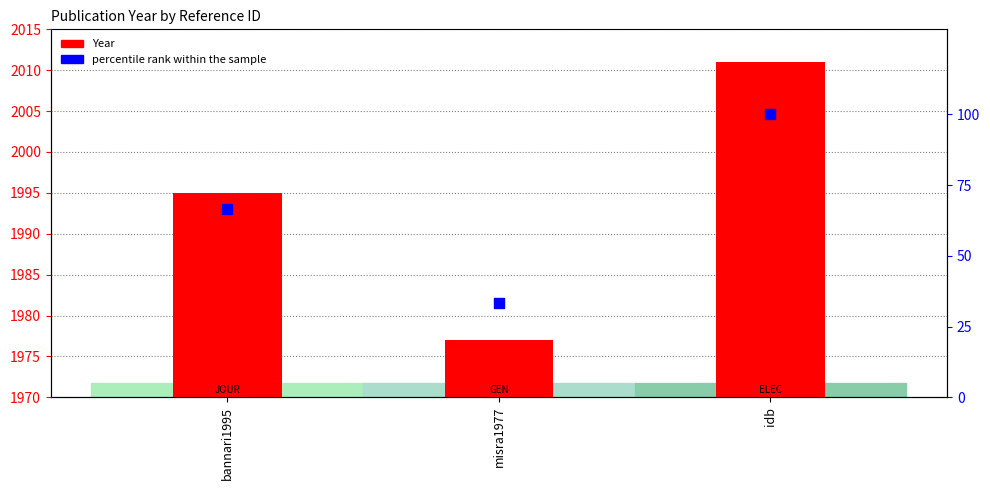

Which series contains the lowest Y value?

percentile rank within the sample